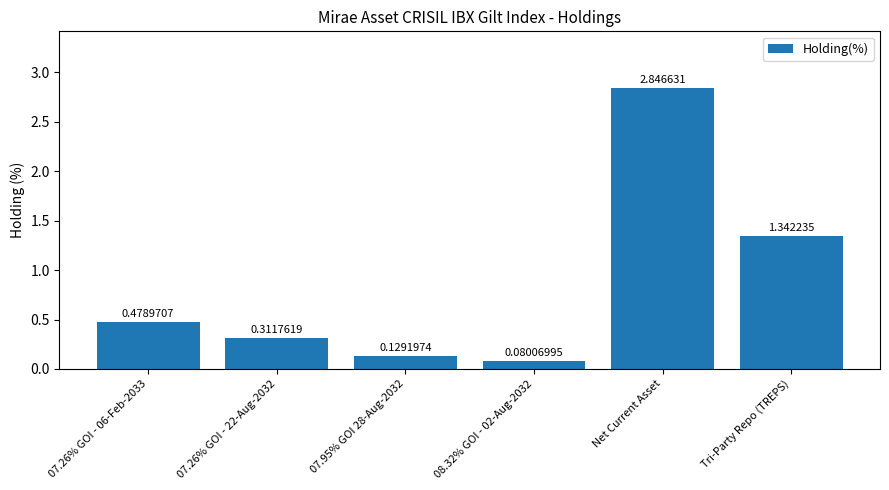

List the labels in order of value, smallest first.

08.32% GOI - 02-Aug-2032, 07.95% GOI 28-Aug-2032, 07.26% GOI - 22-Aug-2032, 07.26% GOI - 06-Feb-2033, Tri-Party Repo (TREPS), Net Current Asset